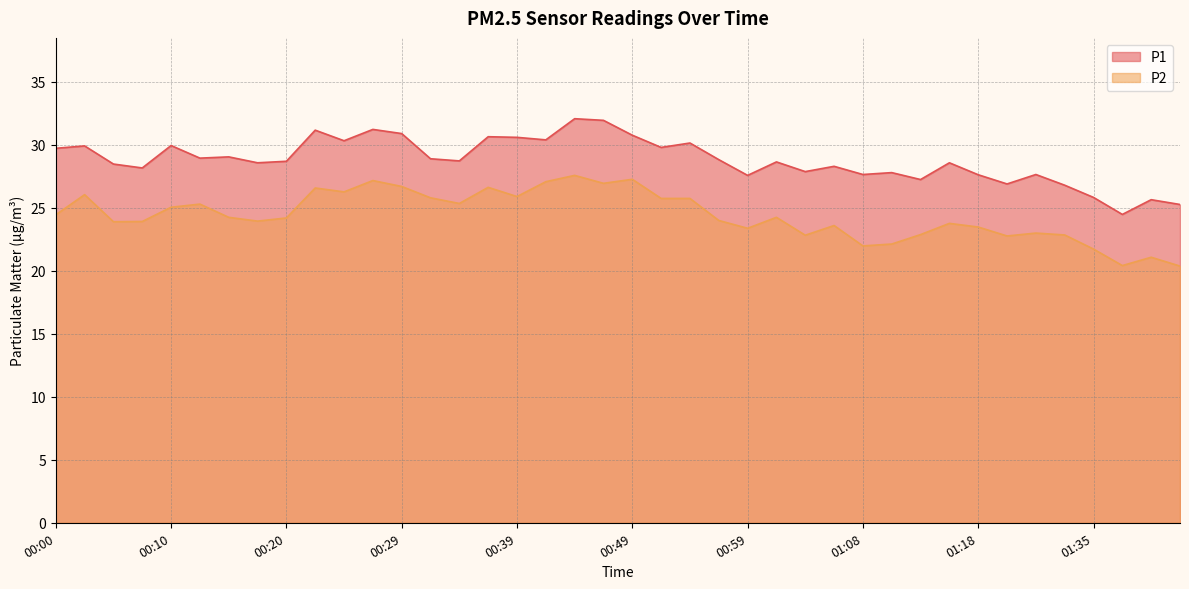

Which series has the largest total across all categories?

P1